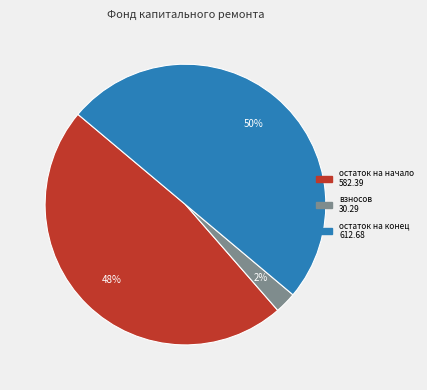

To the nearest percent, what is the average slice percentage?

33%